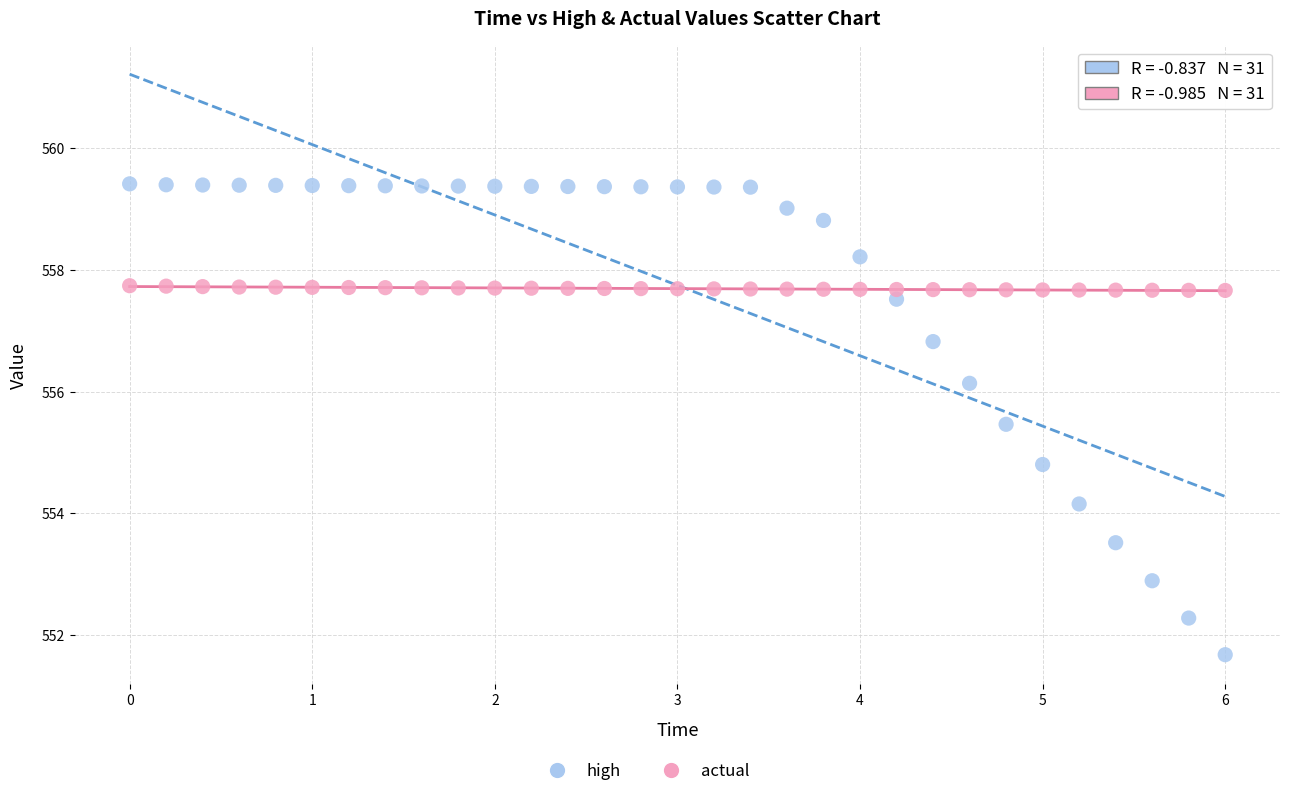

Which series reaches the maximum Y coordinate?

high